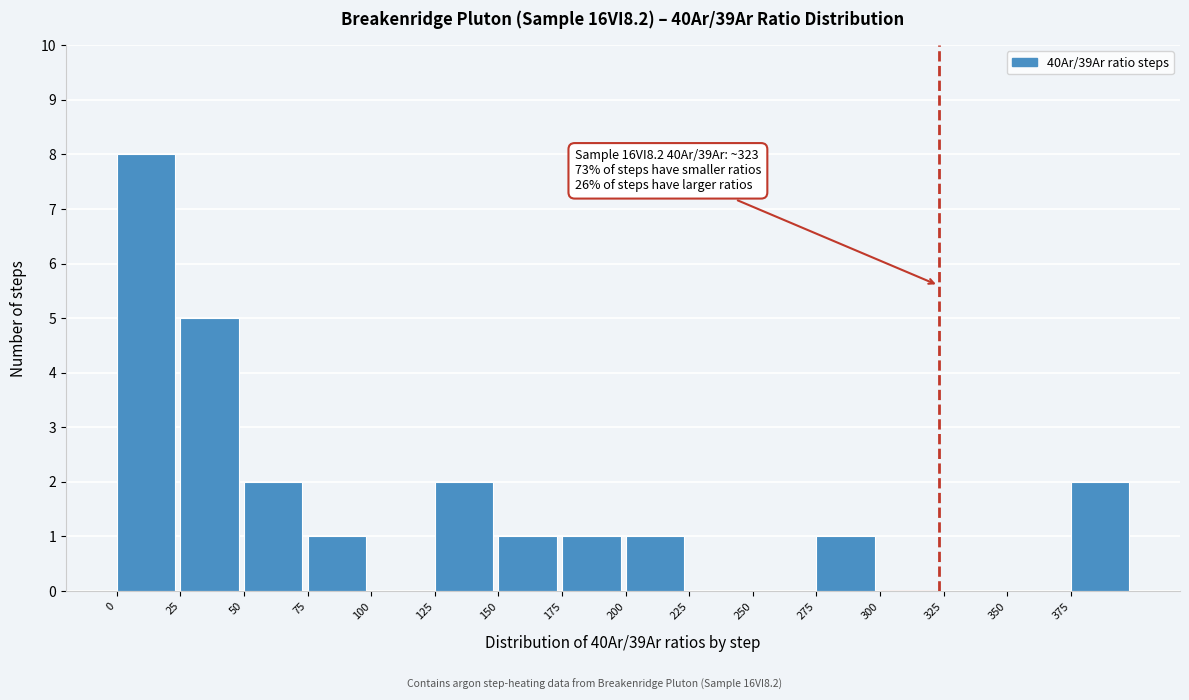

Which range on the x-axis has the tallest bar?

0 to 25